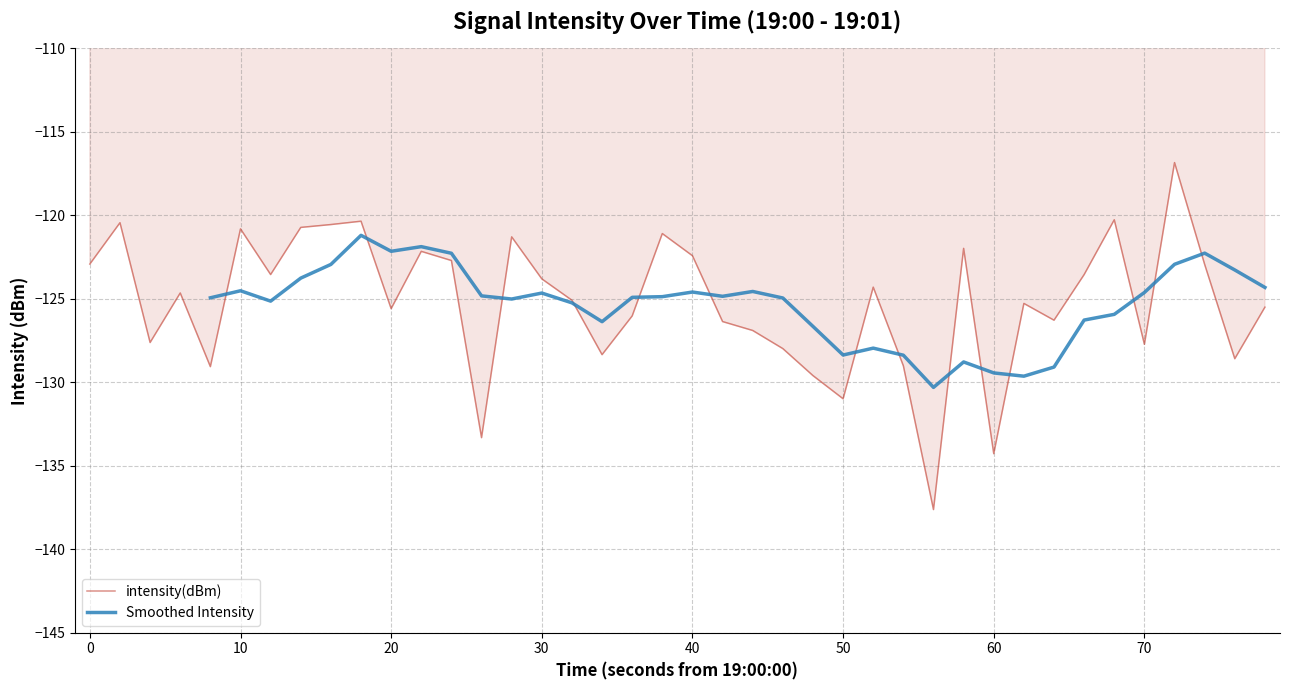

What is the minimum value for intensity(dBm)?

-137.6